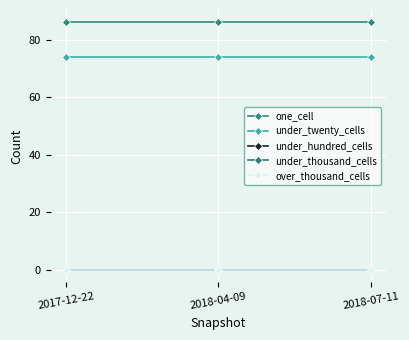

What is the difference between the highest and lowest values at 2018-04-09?

86